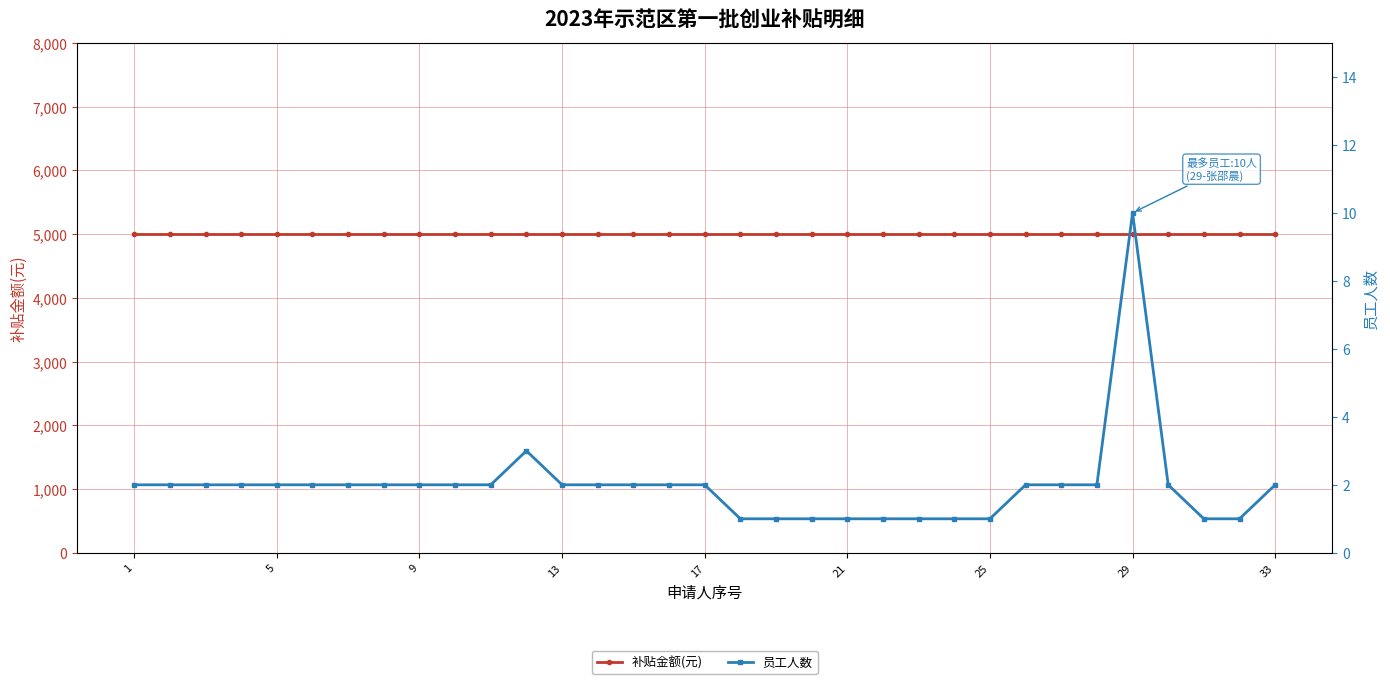

True or false: 补贴金额(元) and 员工人数 cross at least once.

False